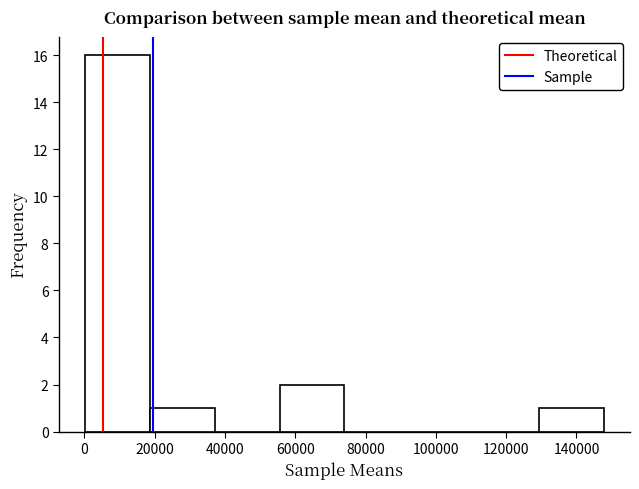

What is the height of the bar covering 56000 to 74000 on the x-axis? Neither the bar edges nor the heights are printed on the chart, so give them approximately, as read against the axes.

2